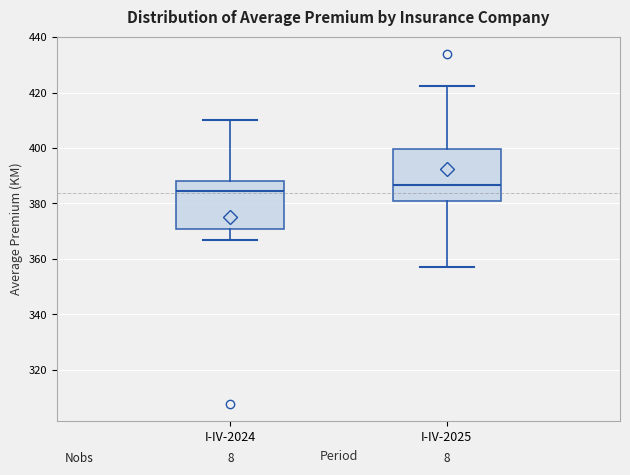

Reading left to right, transcribe this box plot: for each box, give where its median line is, the range the box spans, and where its two whiskers end, as read against the y-axis. The values are not printed on the chart, so give them approximately, as read against the axis.

I-IV-2024: median 384, box 370 to 388, whiskers 366 to 410
I-IV-2025: median 386, box 380 to 400, whiskers 358 to 422